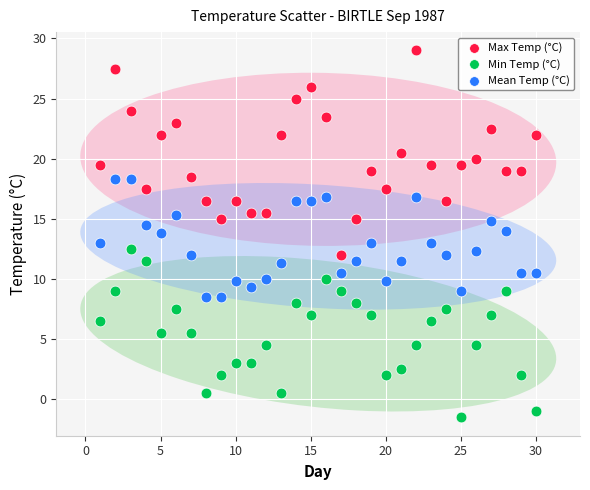

Which series has the widest spread of Y values?

Max Temp (°C)